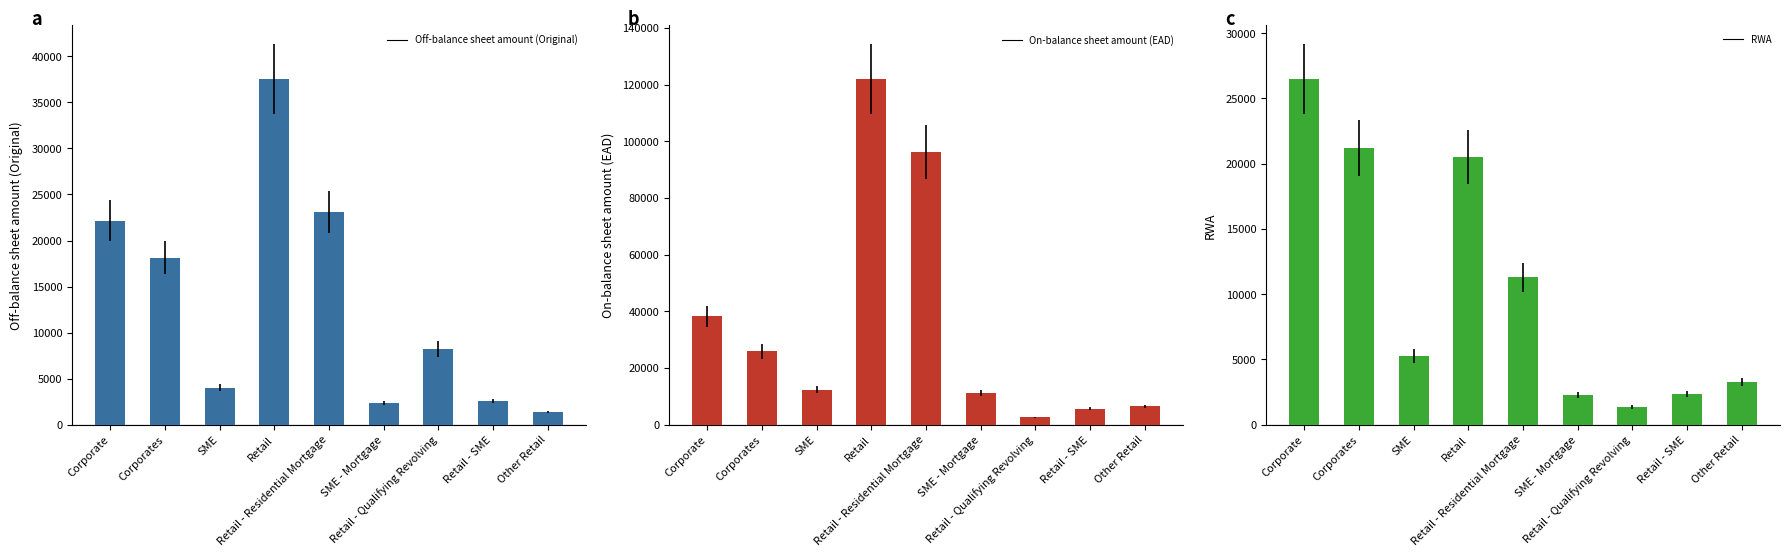

Reading left to right, extract all data points from this chart.

Off-balance sheet amount (Original): 22151.2	18124.0	4027.2	37544.3	23073.8	2330.6	8213.9	2563.1	1362.9
On-balance sheet amount (EAD): 38140.3	25845.5	12294.7	121928.0	96249.4	11140.8	2540.3	5572.1	6425.3
RWA: 26487.9	21211.5	5276.5	20497.7	11287.2	2283.4	1344.9	2334.3	3247.9